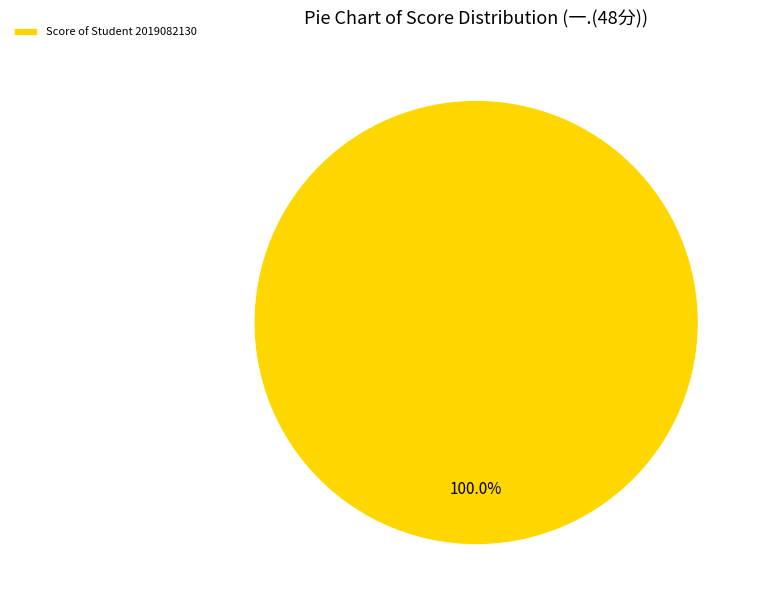

Does Score of Student 2019082130 account for over 50% of the chart?

Yes